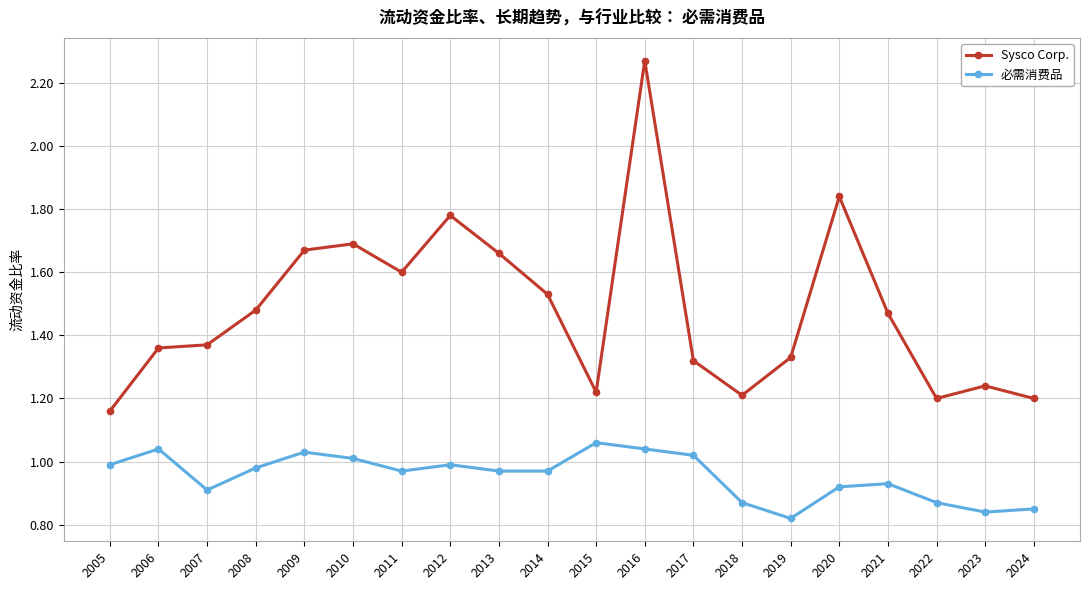

Does the chart display data point markers on the line(s)?

Yes